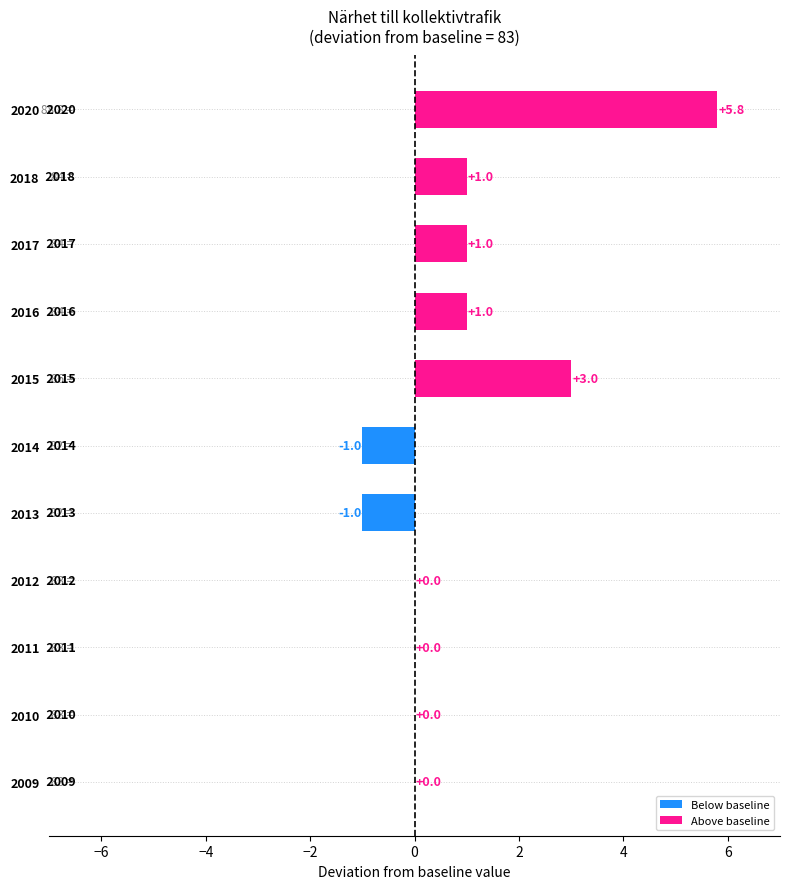

Which has a higher value, 2016 or 2015?

2015